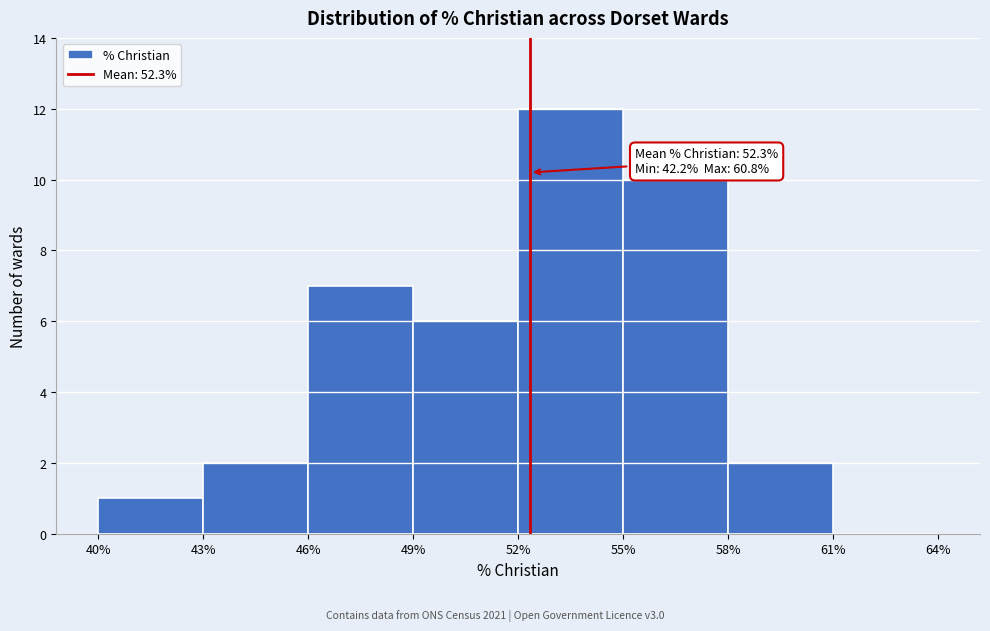

Which range on the x-axis has the tallest bar?

52% to 55%